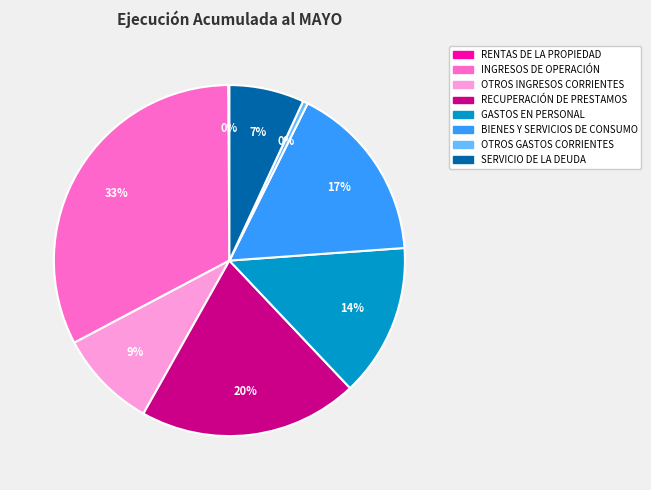

Is INGRESOS DE OPERACIÓN the majority of the pie?

No